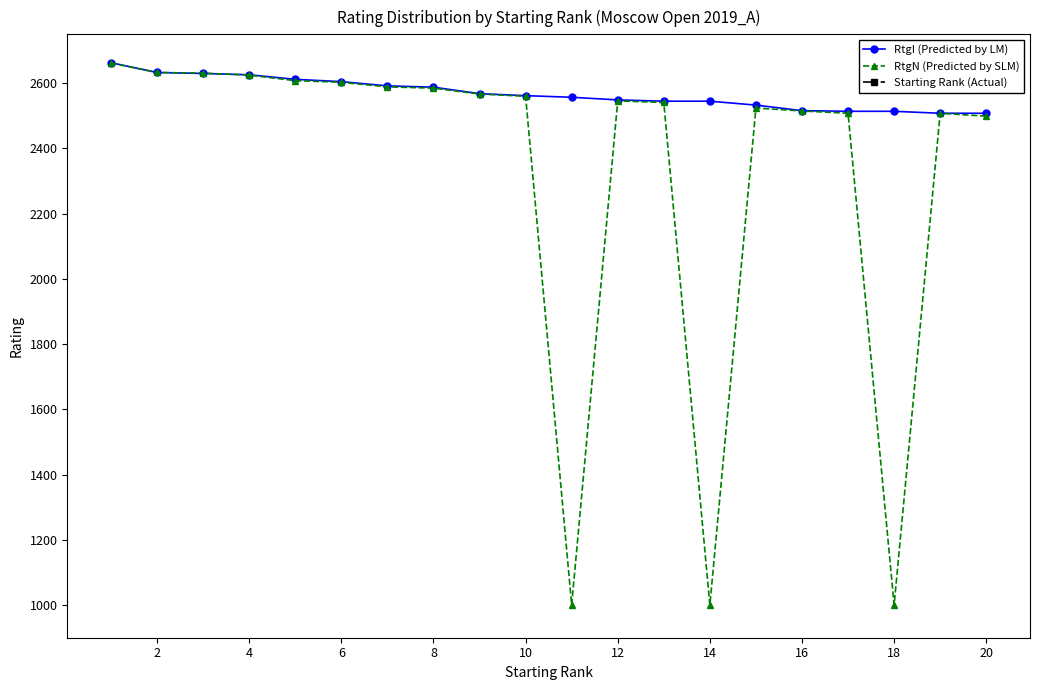

What is the value of the RtgN (Predicted by SLM) point at the 7th from the left?

2589